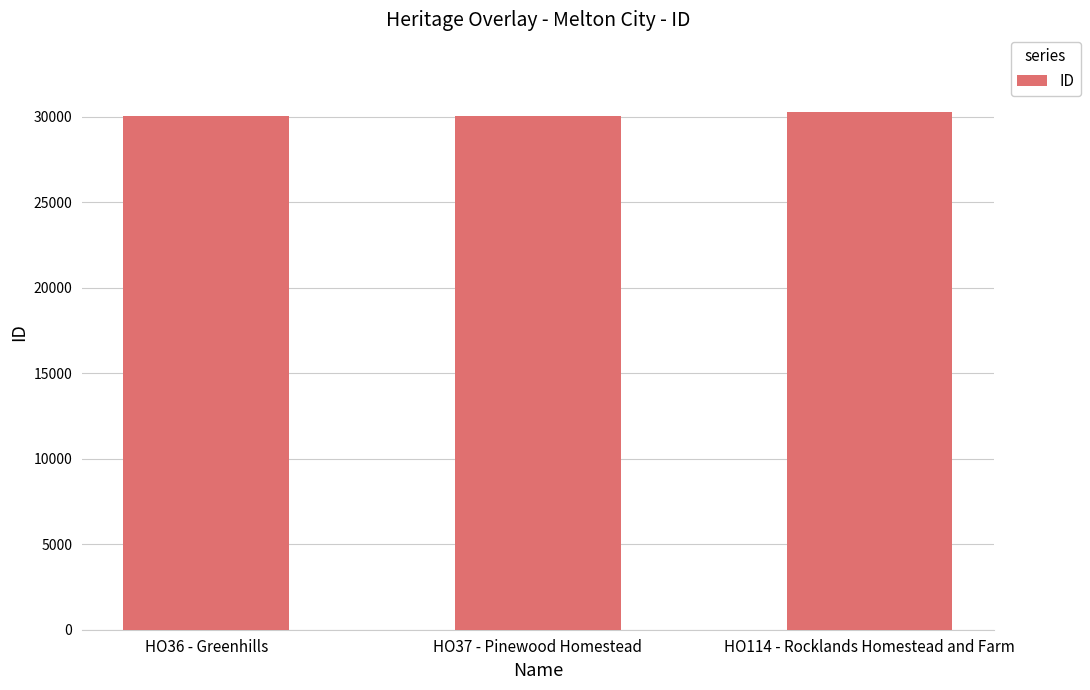

What is the sum of the values at HO37 - Pinewood Homestead and HO114 - Rocklands Homestead and Farm?

60272